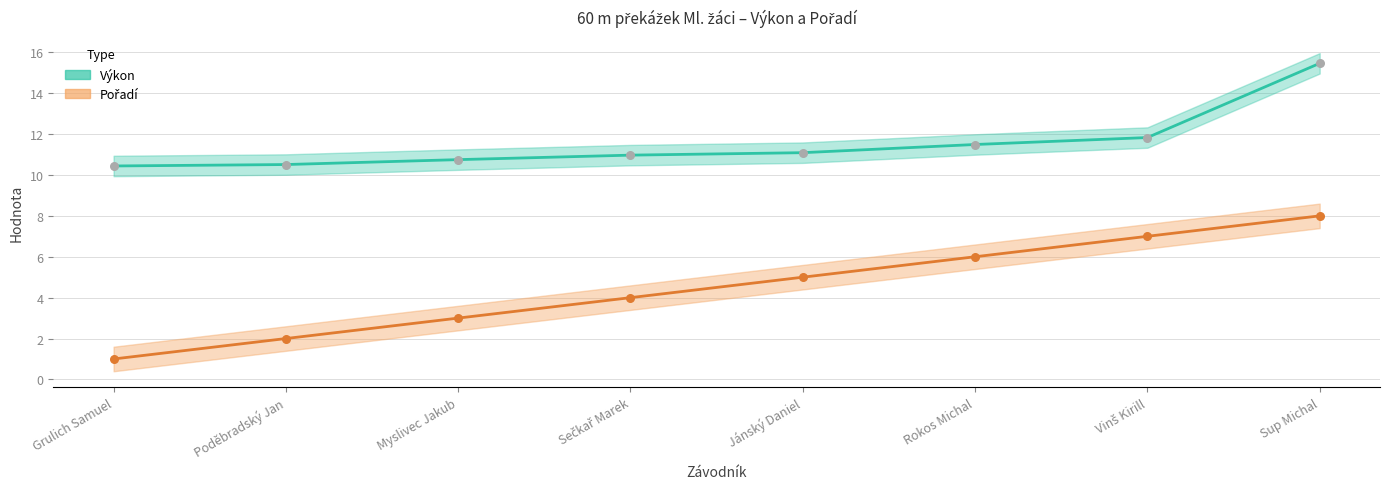

What are all the series names shown in the legend?

Výkon, Pořadí